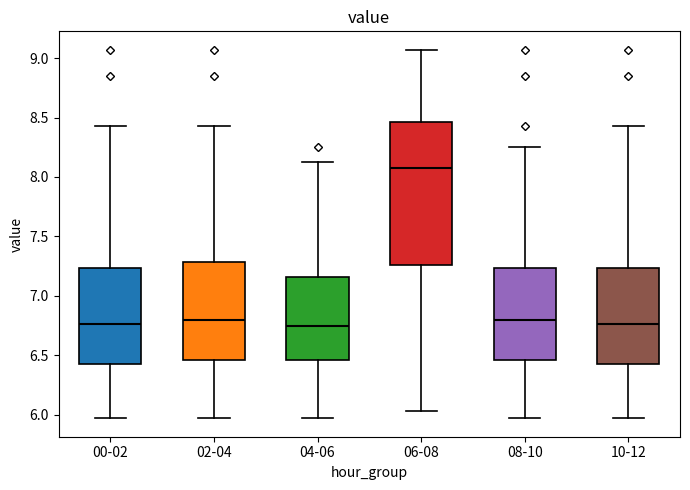

Which box is the tallest, from its lower edge to its upper edge?

06-08